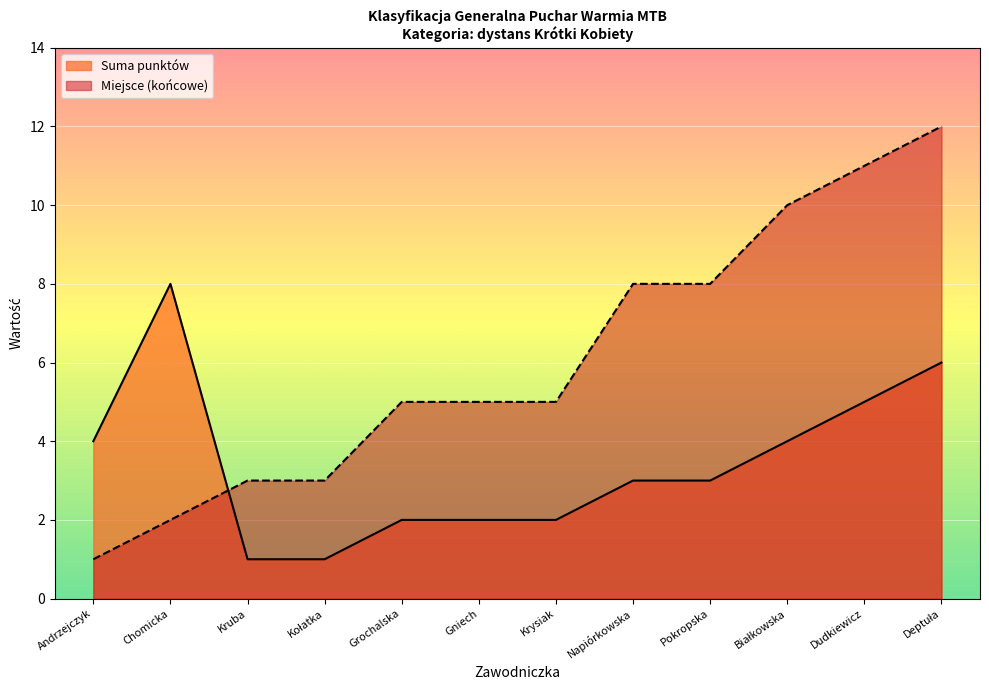

The value of Miejsce (końcowe) at Grochalska is 5. True or false?

True